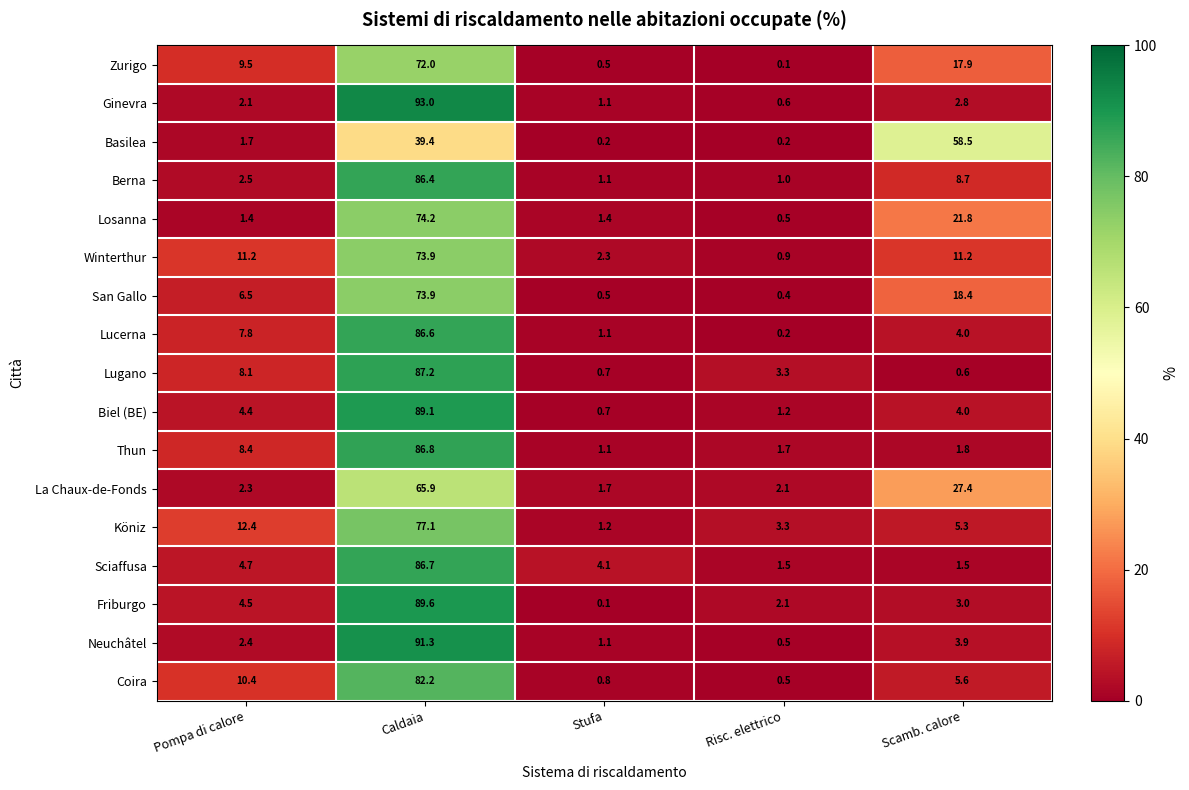

Where is Lugano nearest to the value 43?

Pompa di calore